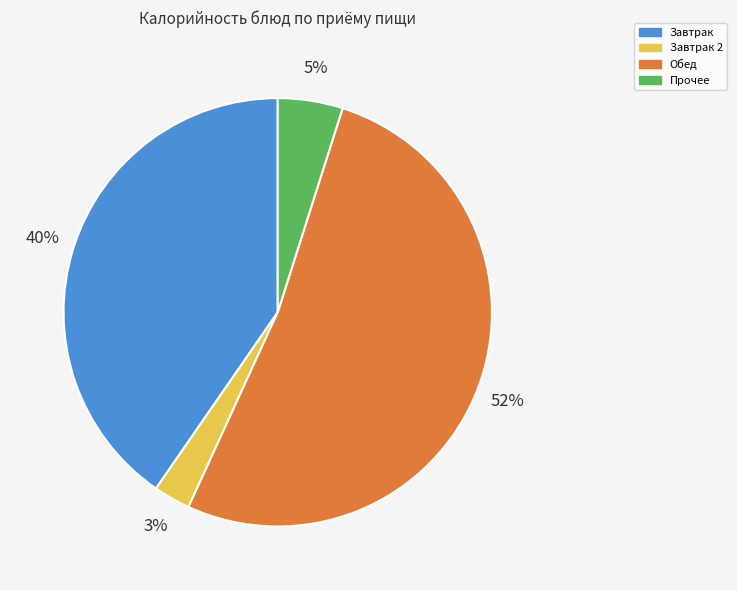

Is the sum of Завтрак and Обед greater than half?

Yes